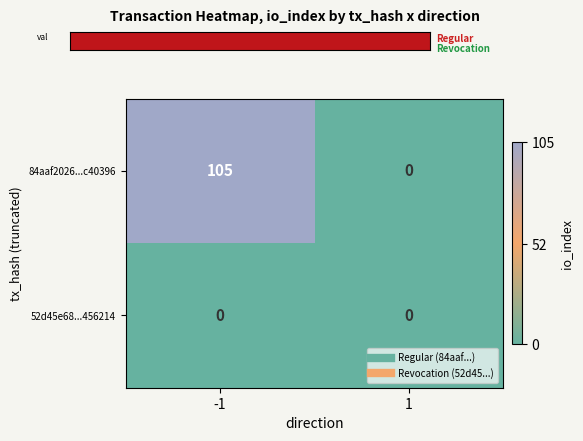

The 52d45e68...456214 series shows 0 at -1. True or false?

True